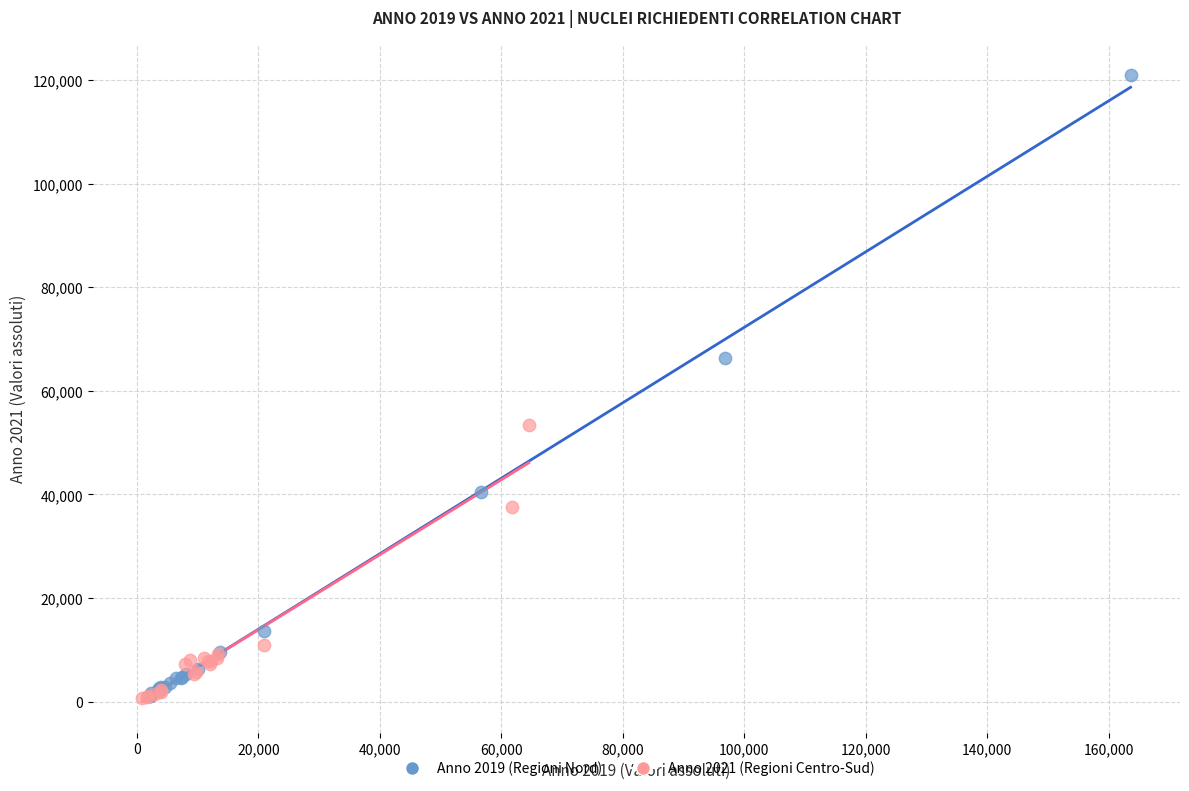

What are all the series names shown in the legend?

Anno 2019 (Regioni Nord), Anno 2021 (Regioni Centro-Sud)